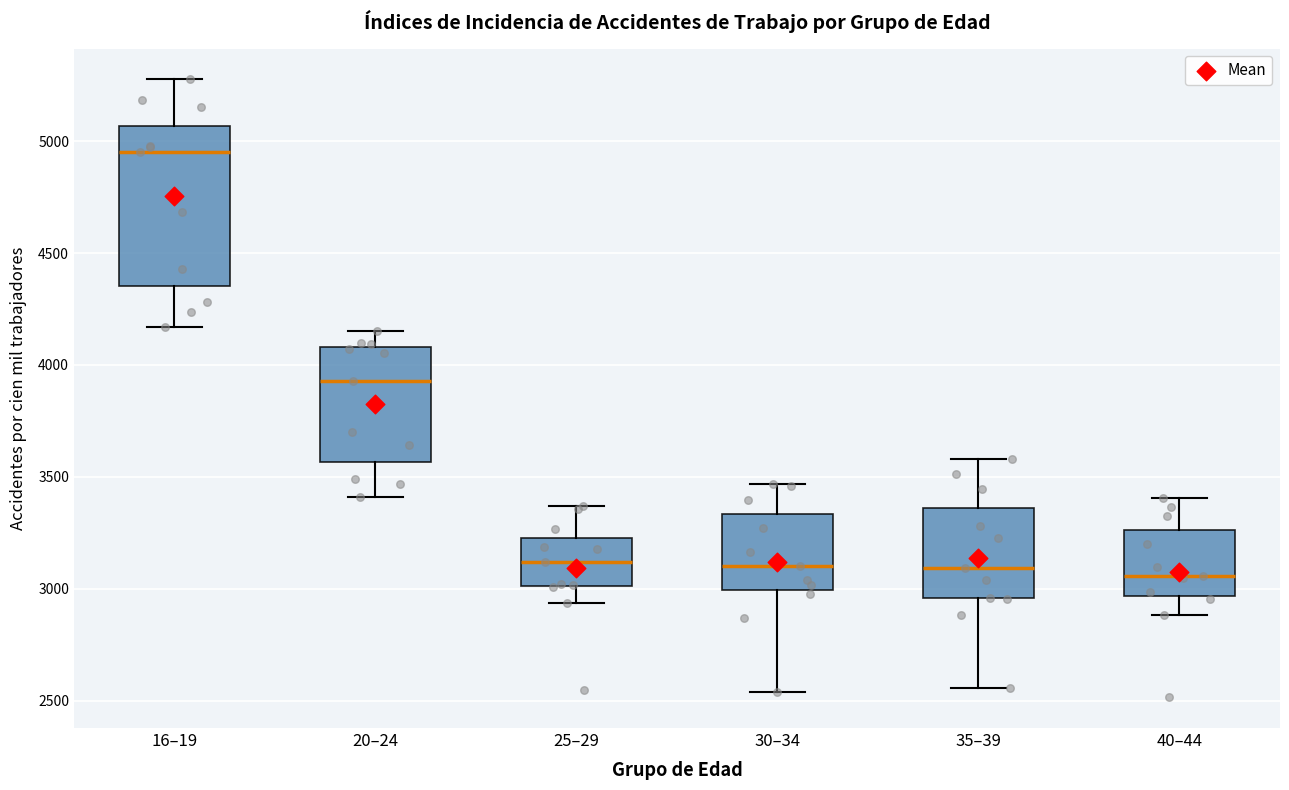

Reading left to right, read every box against the y-axis: the position of its median line, the range the box covers, and the ends of its whiskers. The values are not printed on the chart, so give them approximately, as read against the axis.

16–19: median 4950, box 4350 to 5050, whiskers 4150 to 5300
20–24: median 3950, box 3550 to 4100, whiskers 3400 to 4150
25–29: median 3100, box 3000 to 3250, whiskers 2950 to 3350
30–34: median 3100, box 3000 to 3350, whiskers 2550 to 3450
35–39: median 3100, box 2950 to 3350, whiskers 2550 to 3600
40–44: median 3050, box 2950 to 3250, whiskers 2900 to 3400